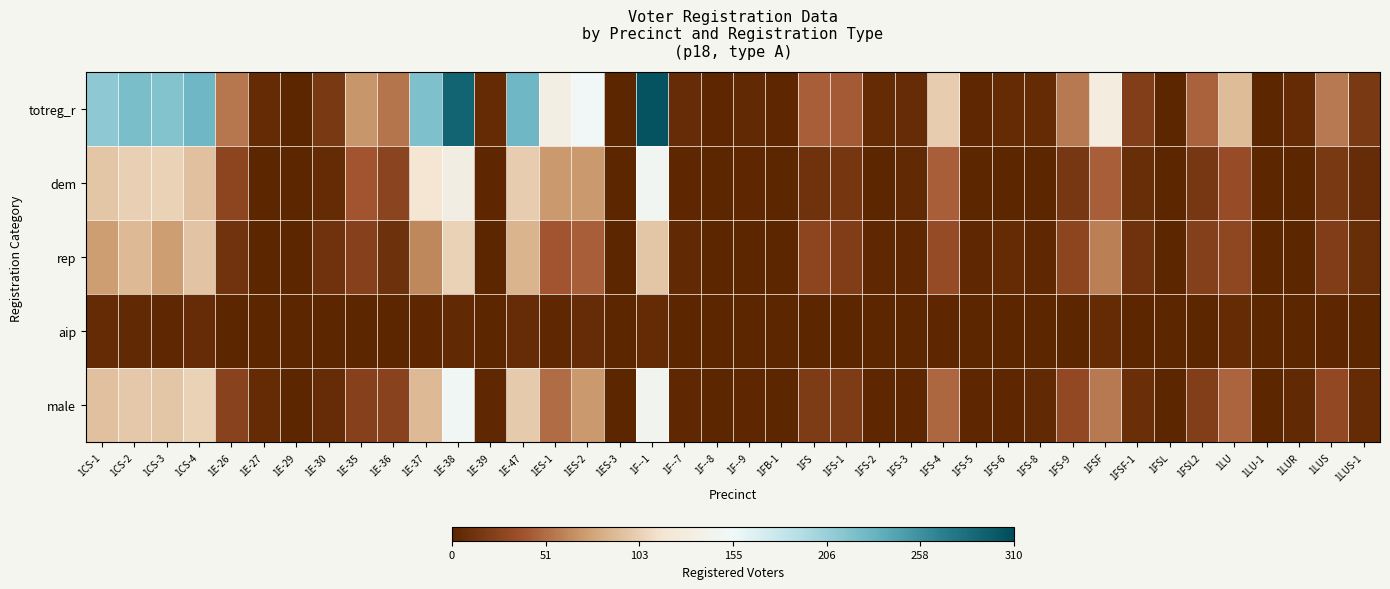

Which series has the largest total across all categories?

totreg_r